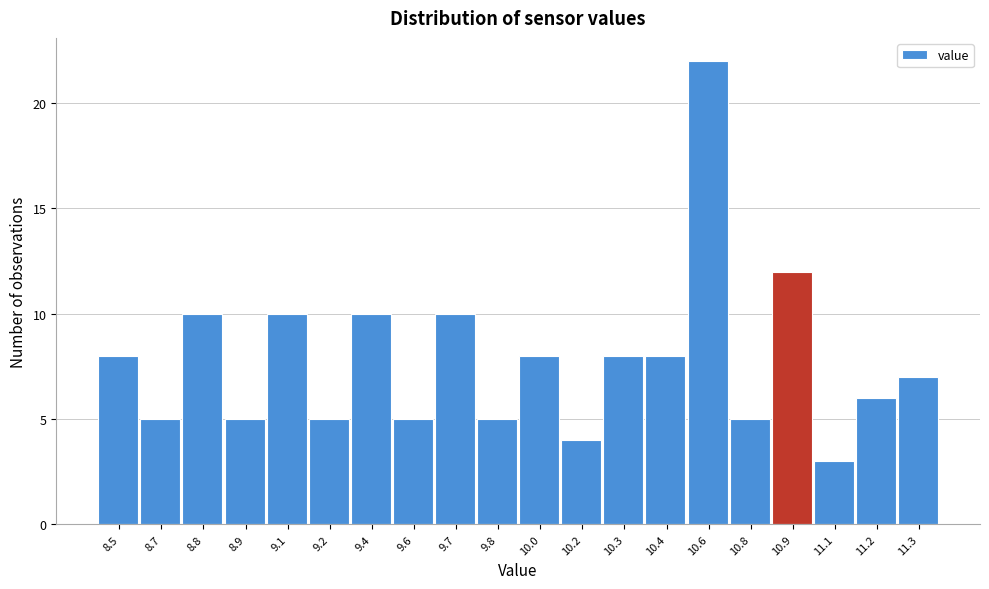

Reading left to right, what are all the values shown in this chart?

8.5=8	8.7=5	8.8=10	8.9=5	9.1=10	9.2=5	9.4=10	9.6=5	9.7=10	9.8=5	10.0=8	10.2=4	10.3=8	10.4=8	10.6=22	10.8=5	10.9=12	11.1=3	11.2=6	11.3=7